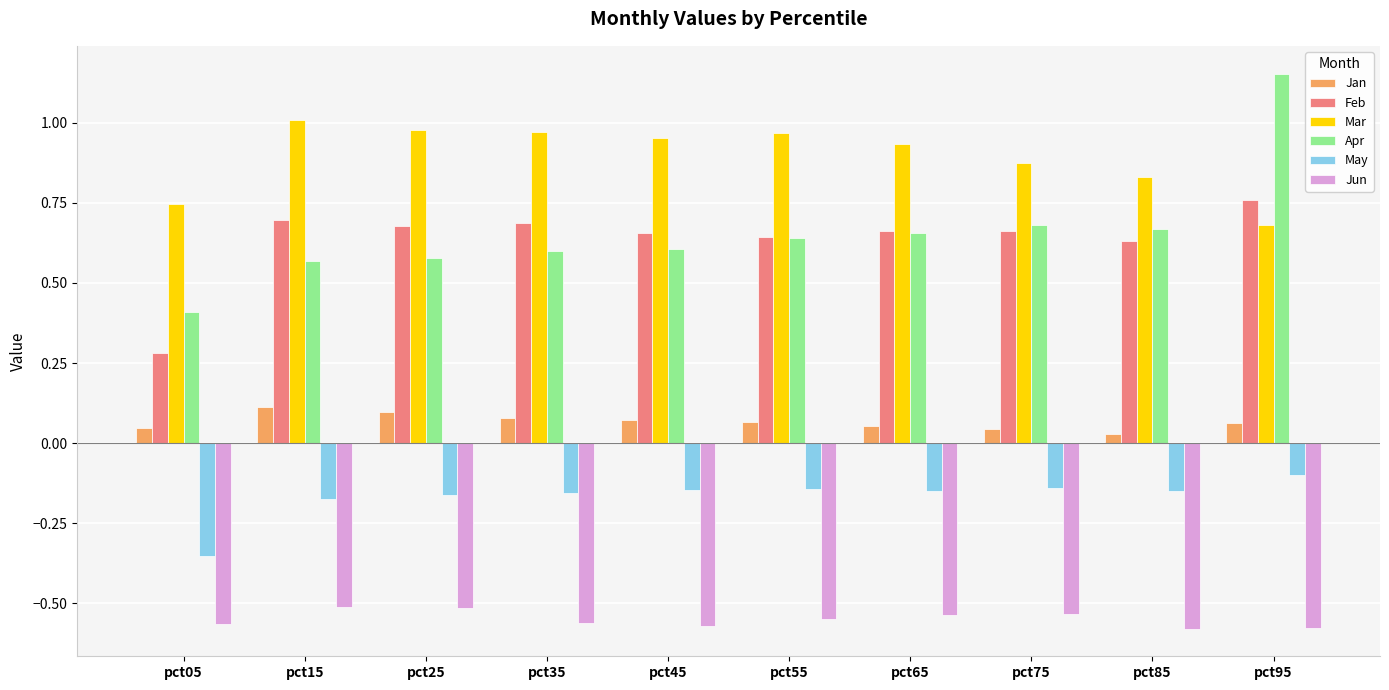

At which category is the sum across all series the highest?

pct95